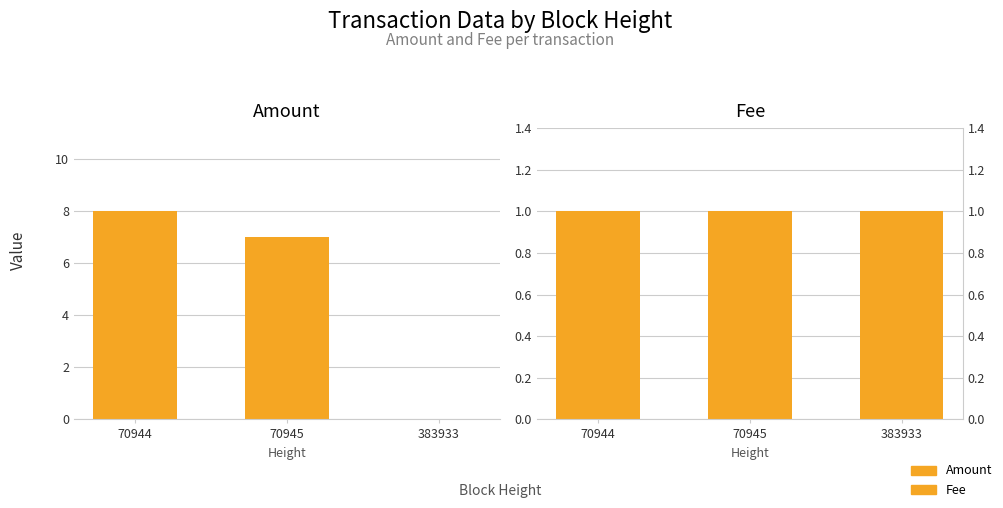

Are the bars grouped side by side (vs. stacked)?

Yes